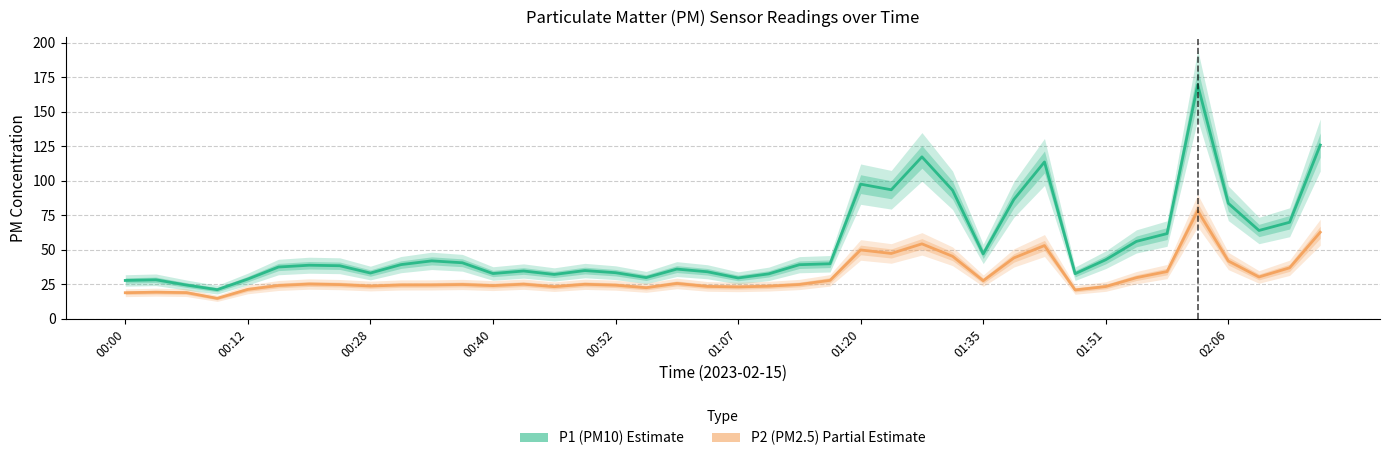

True or false: P1 (PM10) and P2 (PM2.5) intersect in this chart.

False